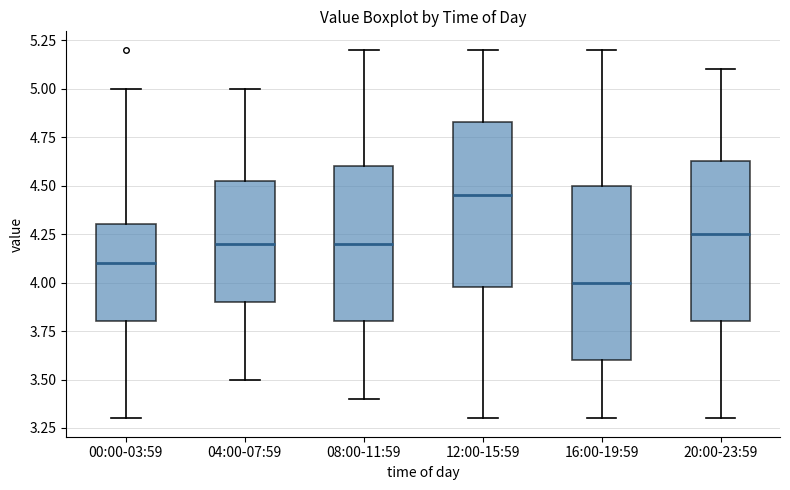

Which box has the highest median line?

12:00-15:59